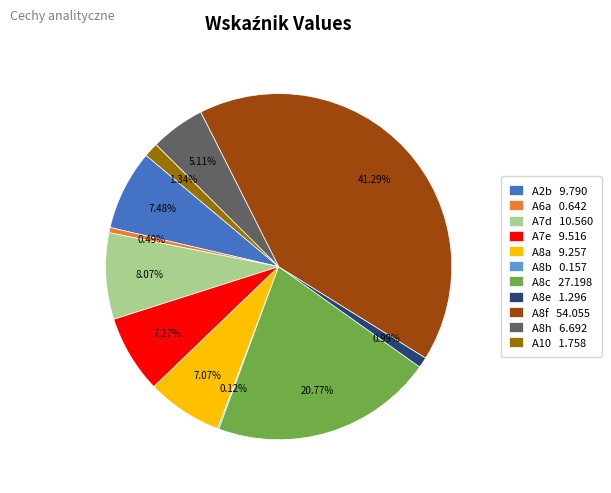

To the nearest percent, what percentage of the pie is A10?

1%